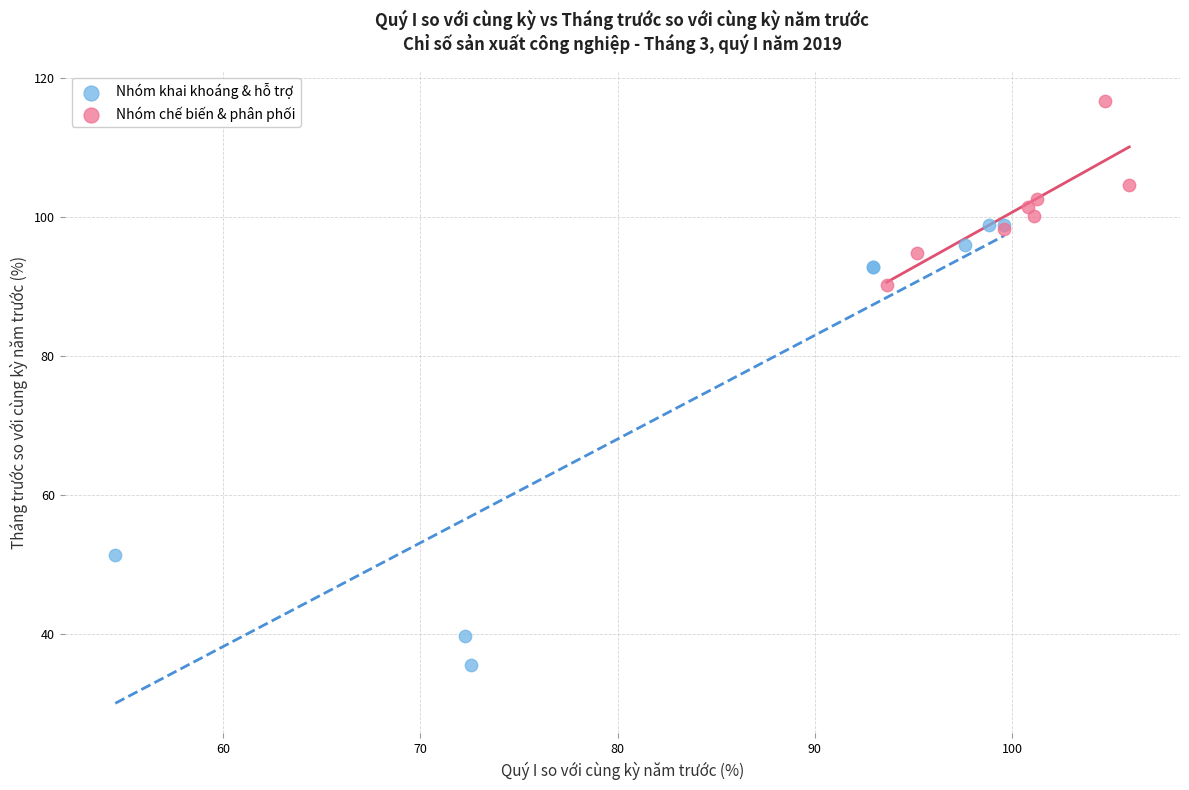

Which series has the widest spread of Y values?

Nhóm khai khoáng & hỗ trợ